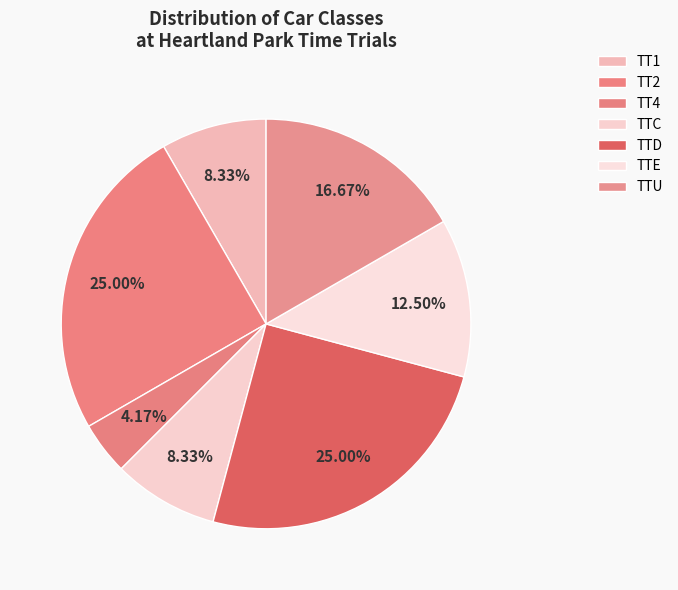

Which category has the smallest portion of the pie?

TT4